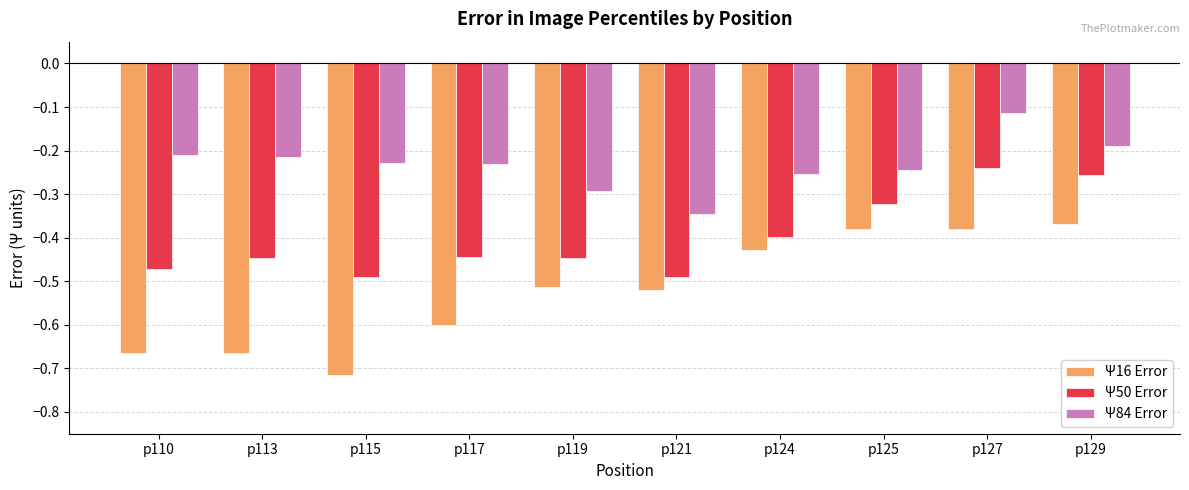

The value of Ψ16 Error at p127 is -0.5. True or false?

False